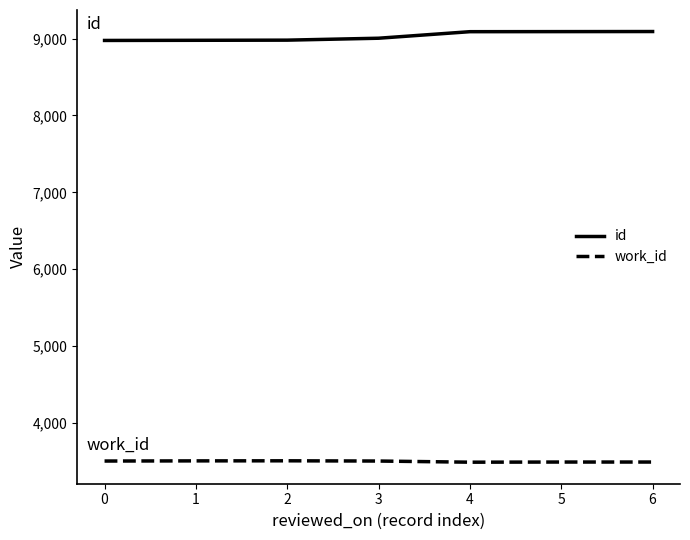

What is the total value across all series at 6?

12585